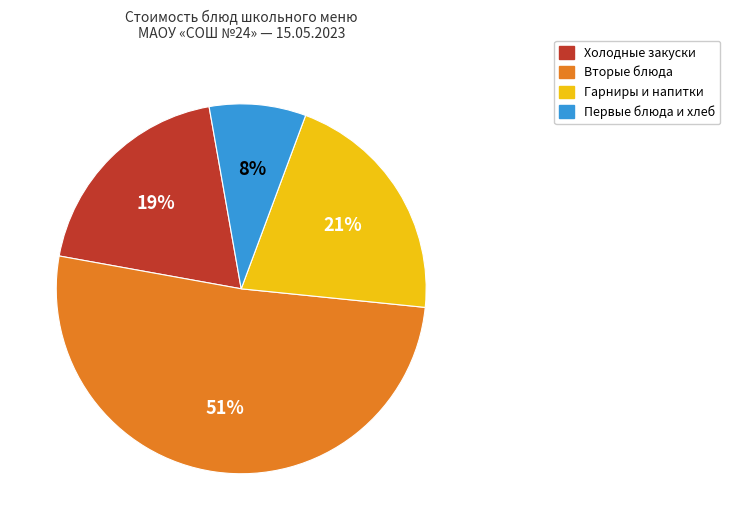

Does any single category account for the majority?

Yes